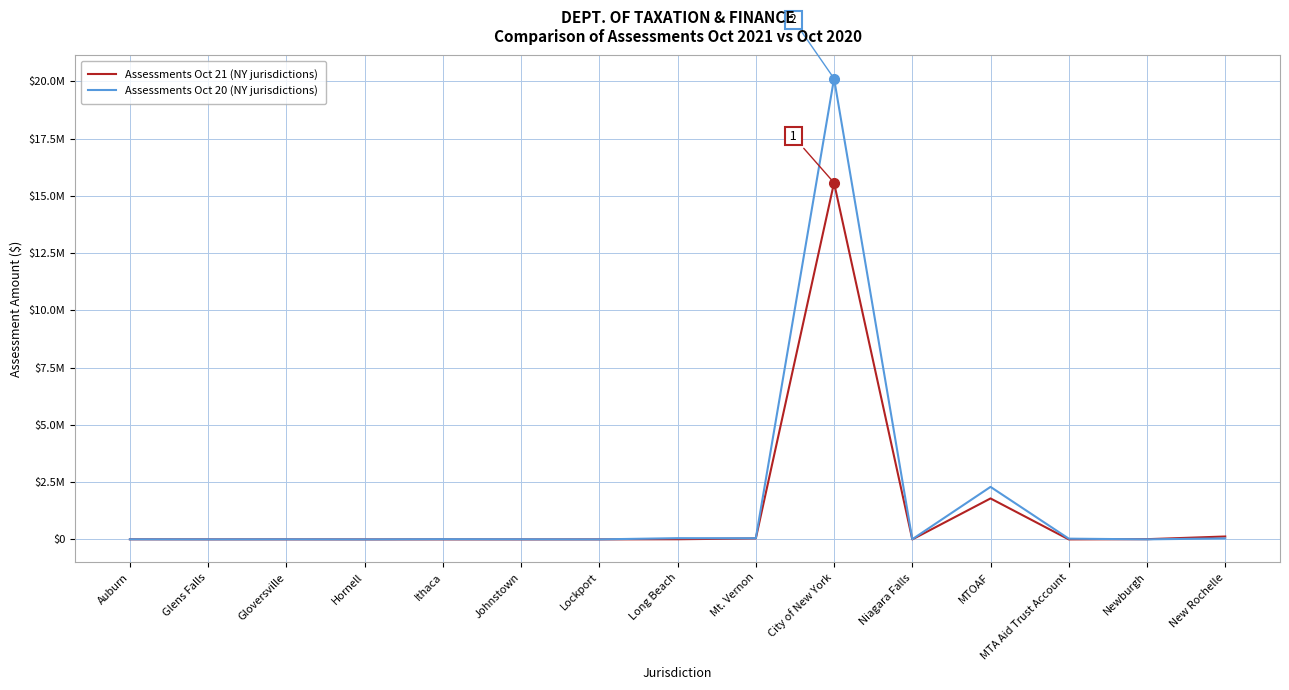

At which category does Assessments Oct 20 (NY jurisdictions) reach its first local valley?

Glens Falls